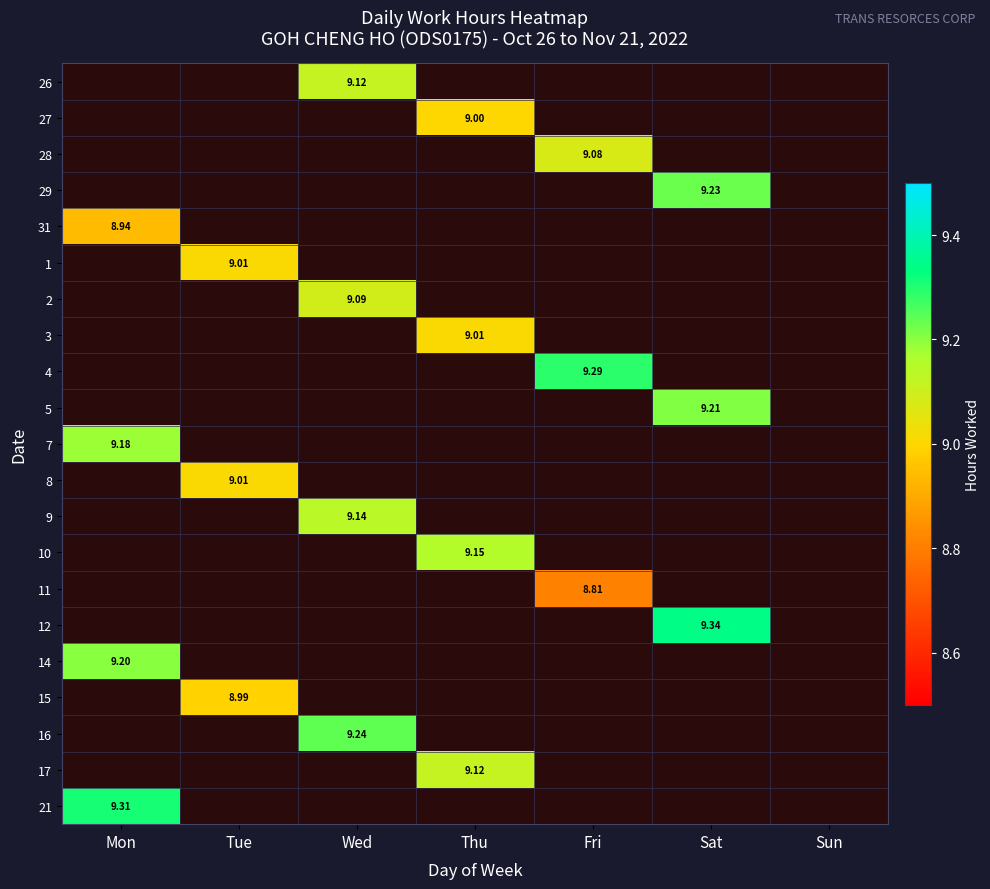

The 2 series shows 5.1 at Sat. True or false?

False